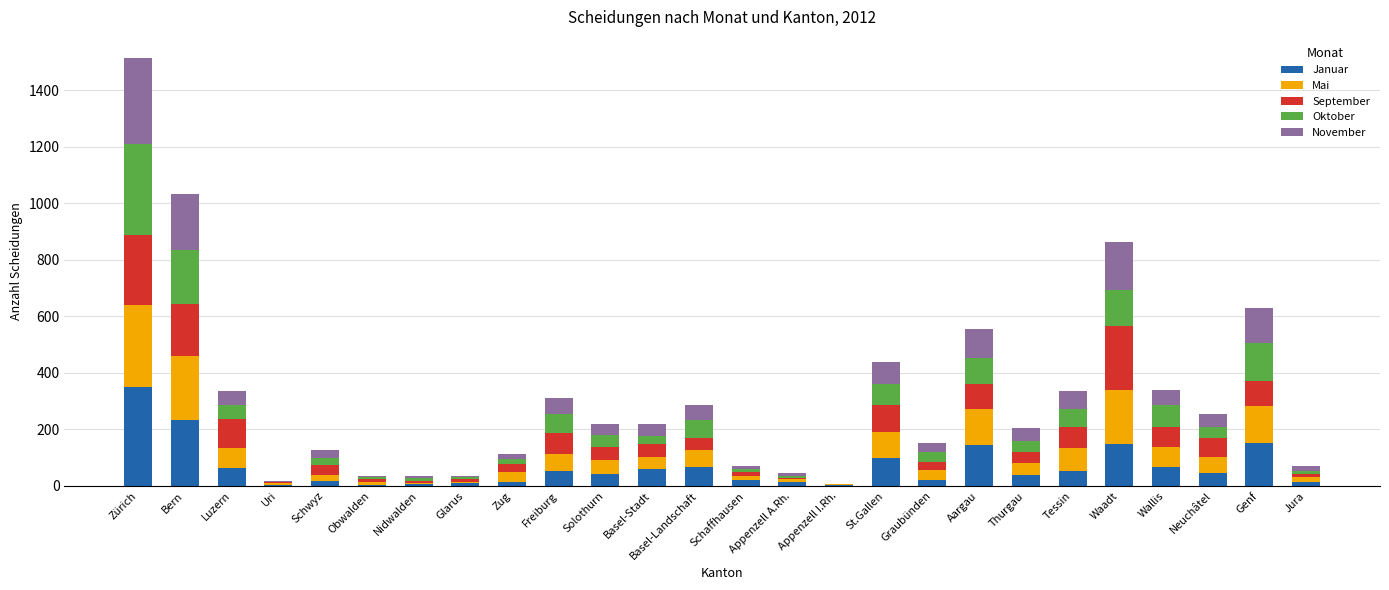

Are the bars grouped side by side (vs. stacked)?

No